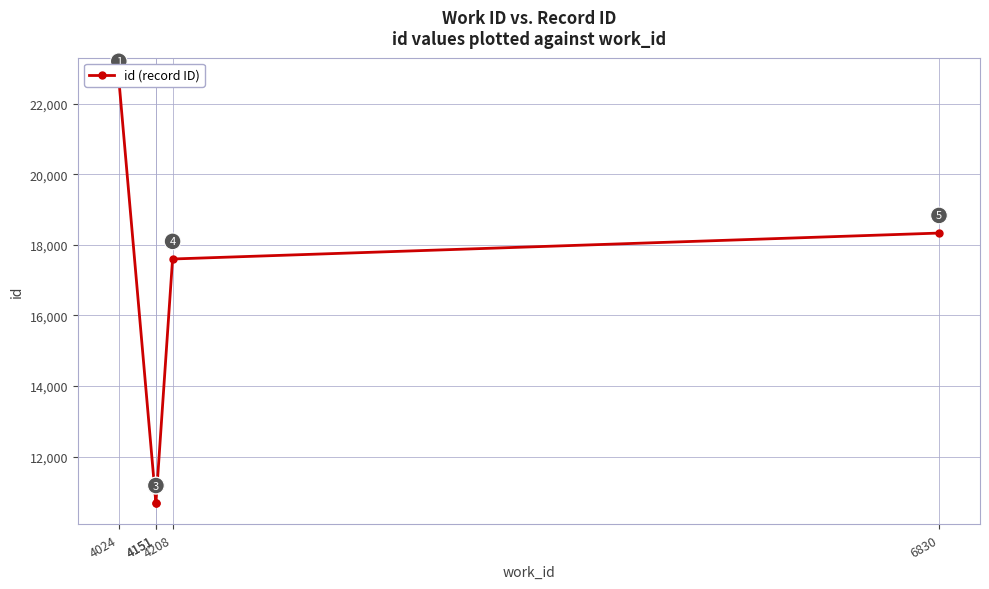

How many lines are shown in the chart?

1